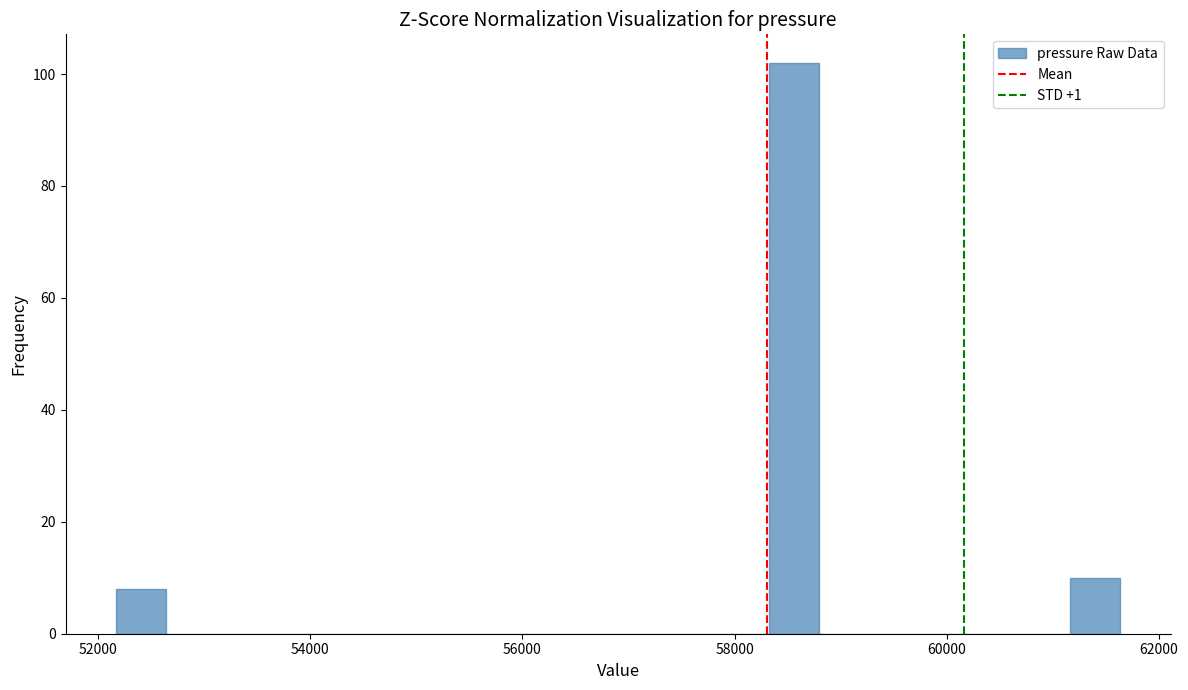

Read against the x-axis, roughly where is the centre of the tallest bar?

58600